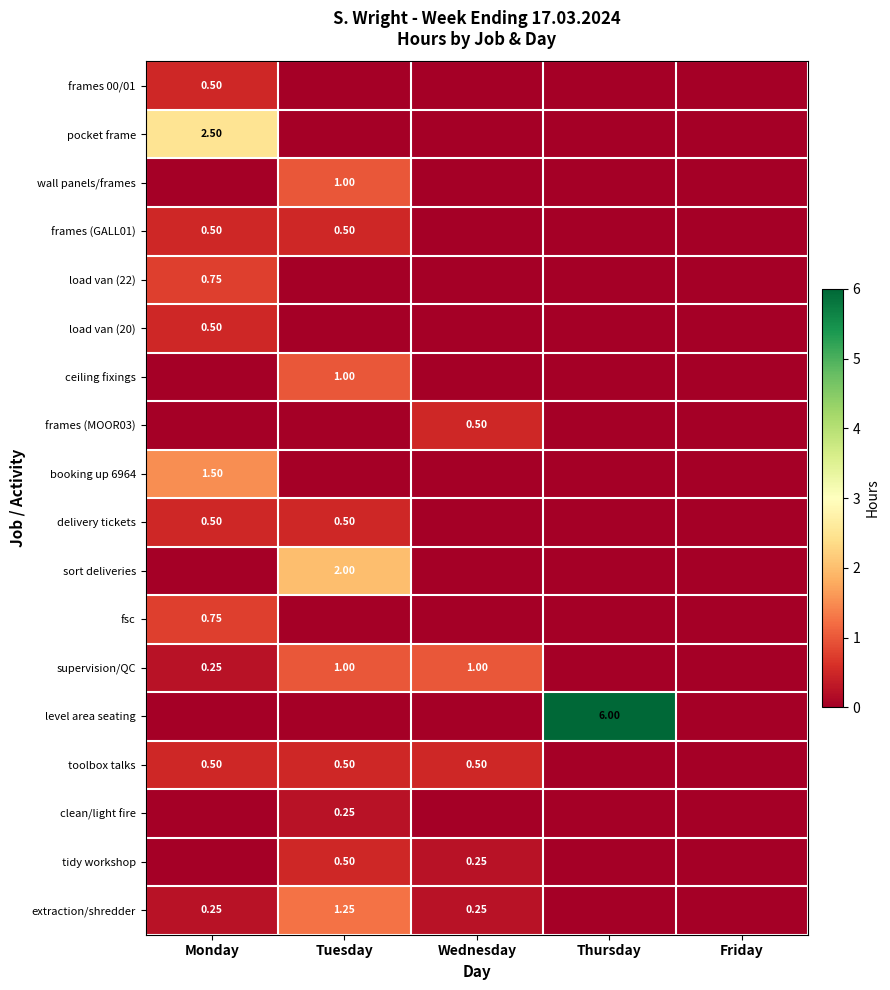

The value of delivery tickets at Wednesday is 0.0. True or false?

True